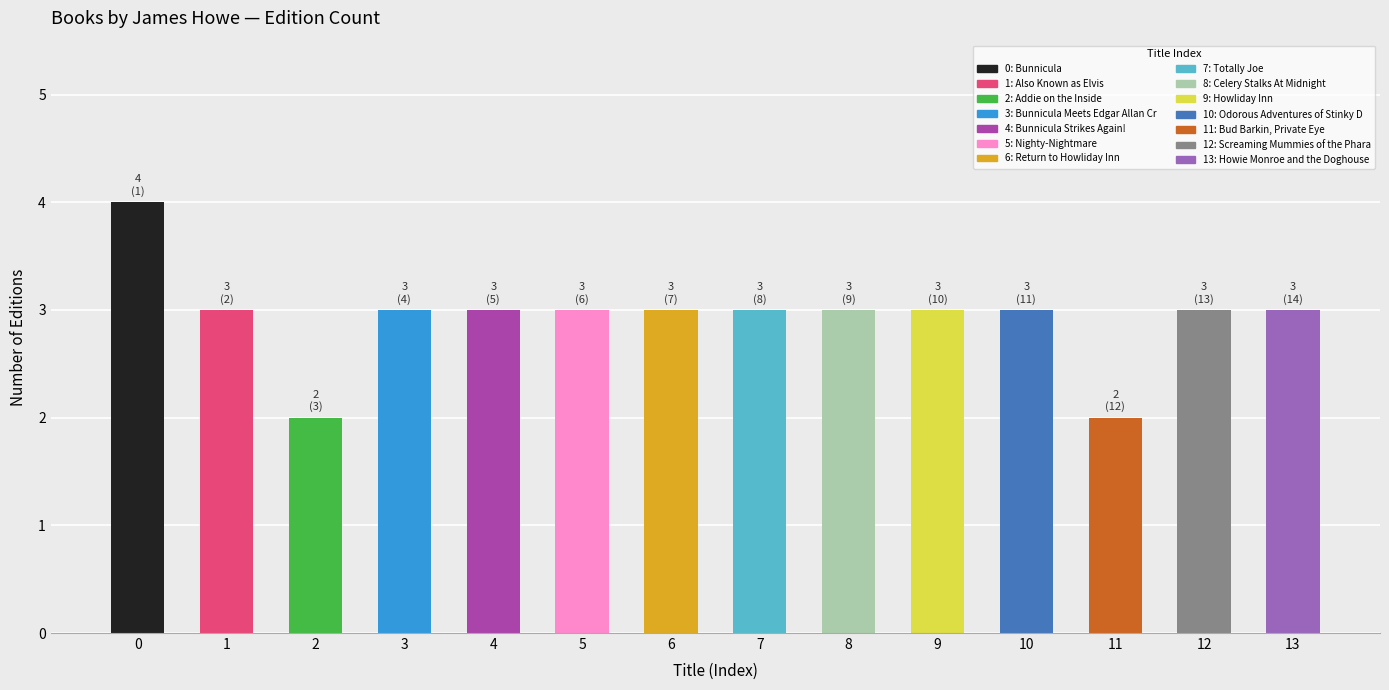

What is the difference between the maximum and minimum values?

2